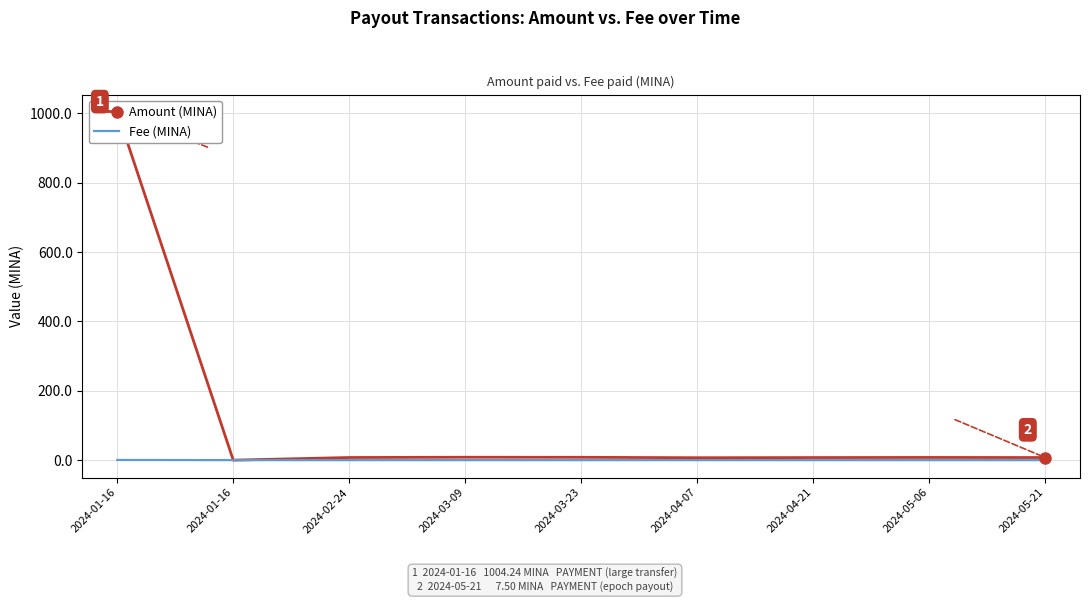

What is the difference between the maximum and minimum values in the Amount (MINA) series?

1004.2